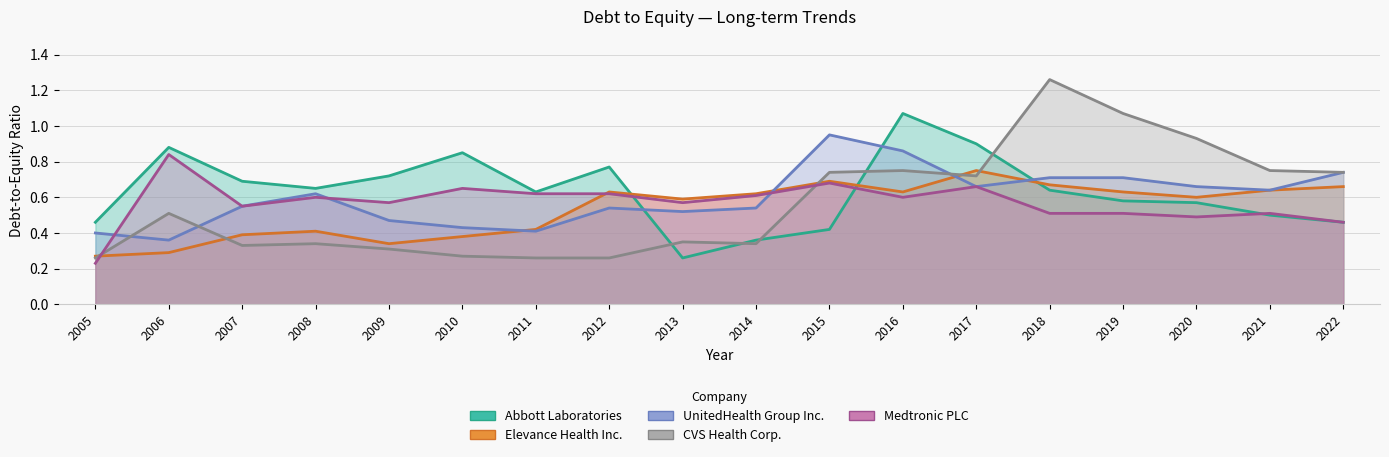

Reading left to right, extract all data points from this chart.

Abbott Laboratories: 2005=0.5	2006=0.9	2007=0.7	2008=0.7	2009=0.7	2010=0.8	2011=0.6	2012=0.8	2013=0.3	2014=0.4	2015=0.4	2016=1.1	2017=0.9	2018=0.6	2019=0.6	2020=0.6	2021=0.5	2022=0.5
Elevance Health Inc.: 2005=0.3	2006=0.3	2007=0.4	2008=0.4	2009=0.3	2010=0.4	2011=0.4	2012=0.6	2013=0.6	2014=0.6	2015=0.7	2016=0.6	2017=0.8	2018=0.7	2019=0.6	2020=0.6	2021=0.6	2022=0.7
UnitedHealth Group Inc.: 2005=0.4	2006=0.4	2007=0.6	2008=0.6	2009=0.5	2010=0.4	2011=0.4	2012=0.5	2013=0.5	2014=0.5	2015=0.9	2016=0.9	2017=0.7	2018=0.7	2019=0.7	2020=0.7	2021=0.6	2022=0.7
CVS Health Corp.: 2005=0.3	2006=0.5	2007=0.3	2008=0.3	2009=0.3	2010=0.3	2011=0.3	2012=0.3	2013=0.3	2014=0.3	2015=0.7	2016=0.8	2017=0.7	2018=1.3	2019=1.1	2020=0.9	2021=0.8	2022=0.7
Medtronic PLC: 2005=0.2	2006=0.8	2007=0.6	2008=0.6	2009=0.6	2010=0.7	2011=0.6	2012=0.6	2013=0.6	2014=0.6	2015=0.7	2016=0.6	2017=0.7	2018=0.5	2019=0.5	2020=0.5	2021=0.5	2022=0.5